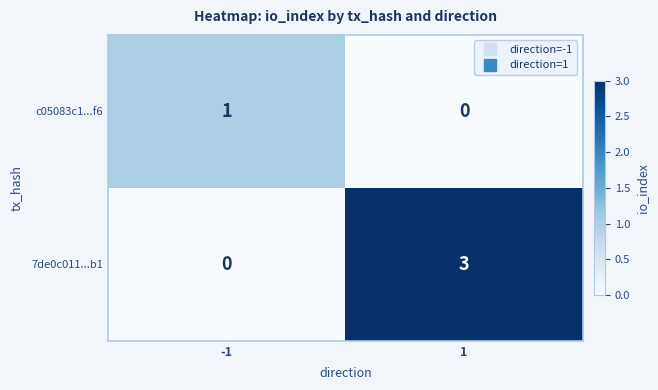

What is the maximum value for 7de0c011...b1?

3